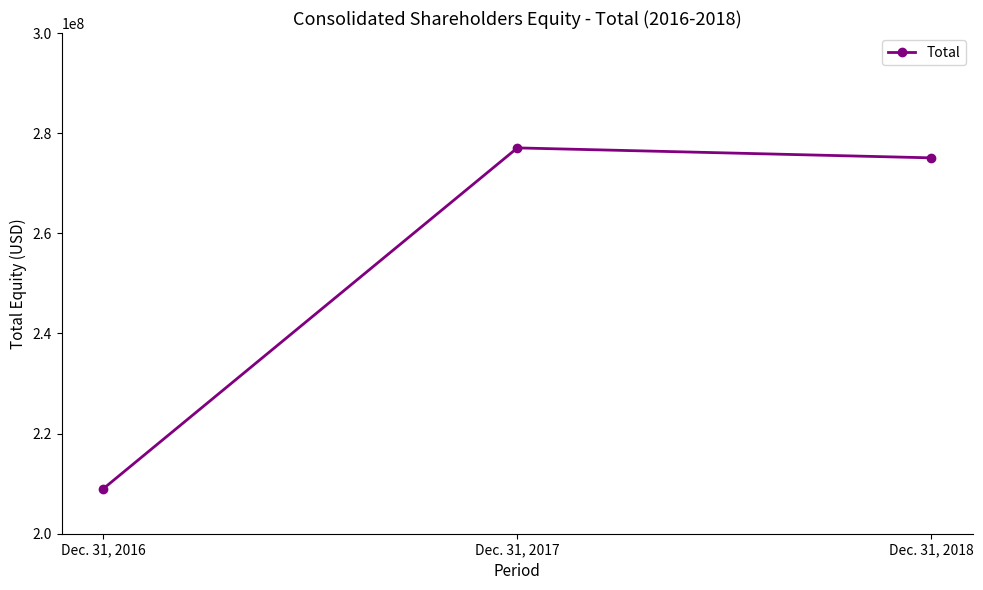

Is it true that the value at Dec. 31, 2018 is 438163962?

False